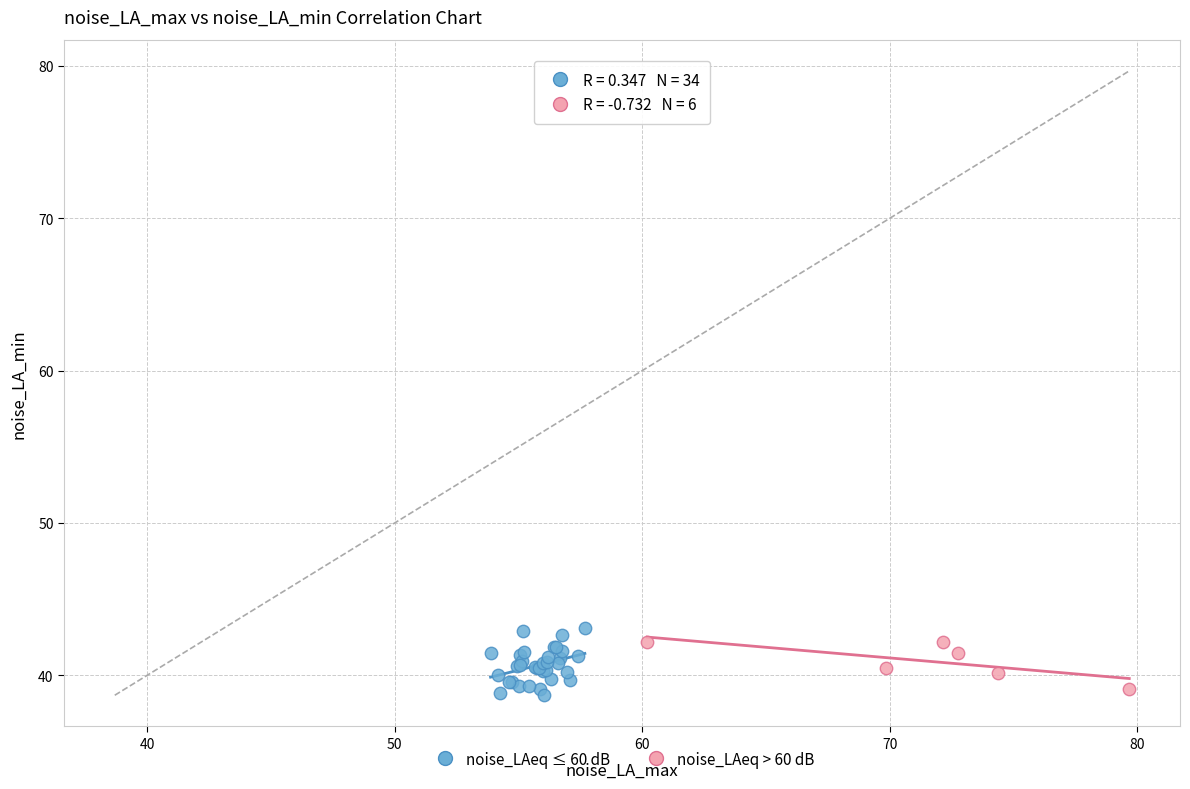

What are all the series names shown in the legend?

noise_LAeq ≤ 60 dB, noise_LAeq > 60 dB